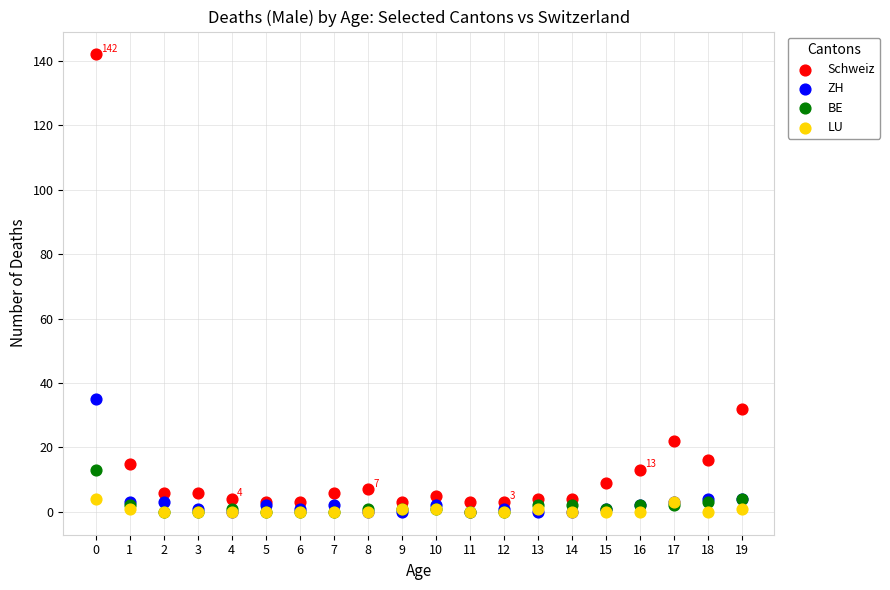

Across all series, what Y value is closest to 71?

35